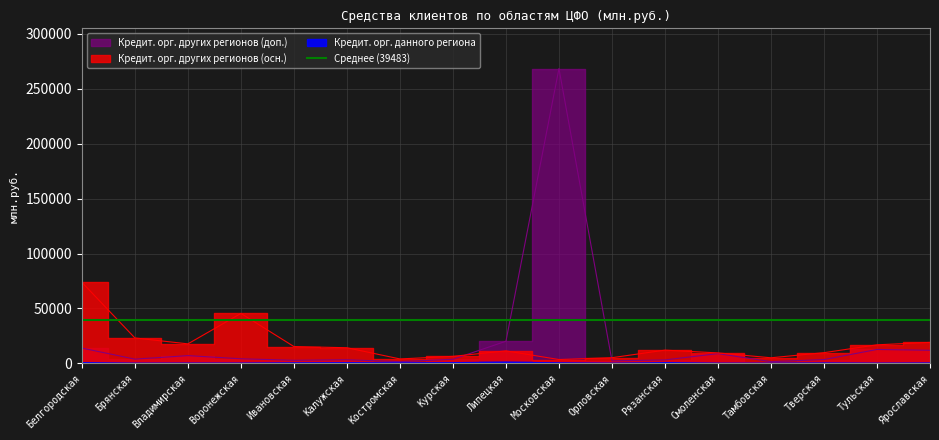

True or false: Кредит. орг. других регионов (осн.) and Кредит. орг. данного региона intersect in this chart.

False